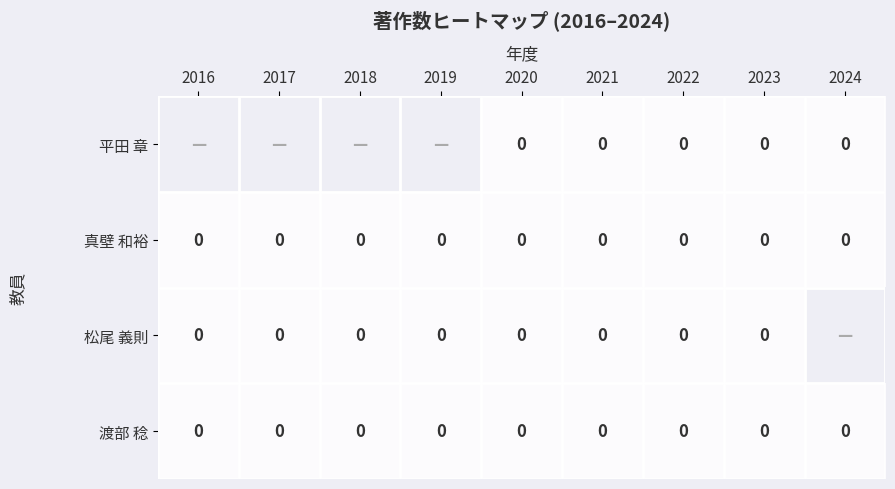

Is it true that 真壁 和裕 equals 0 at 2022?

True